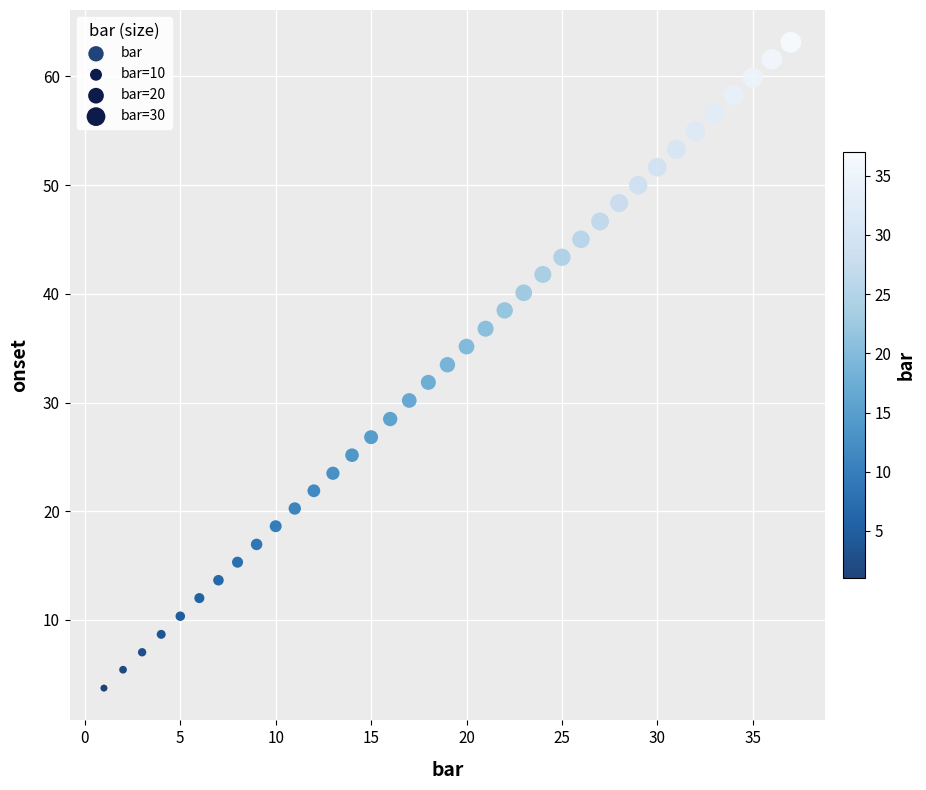

What is the range of X values (max minus min)?

36.0